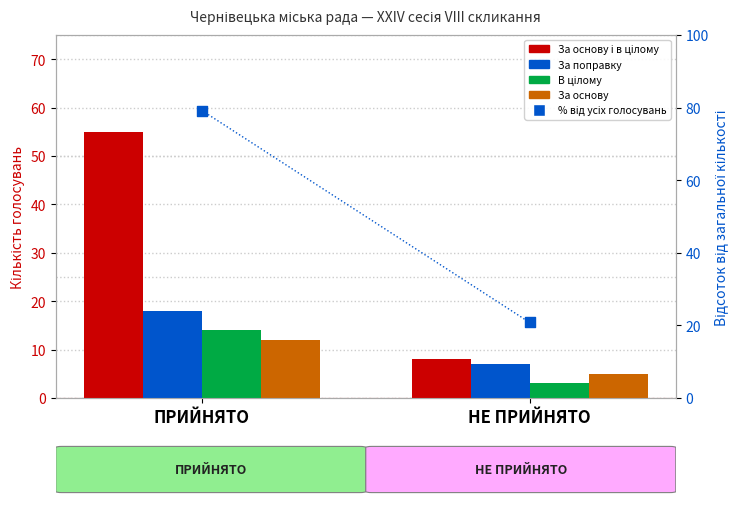

Which series contains the lowest Y value?

В цілому